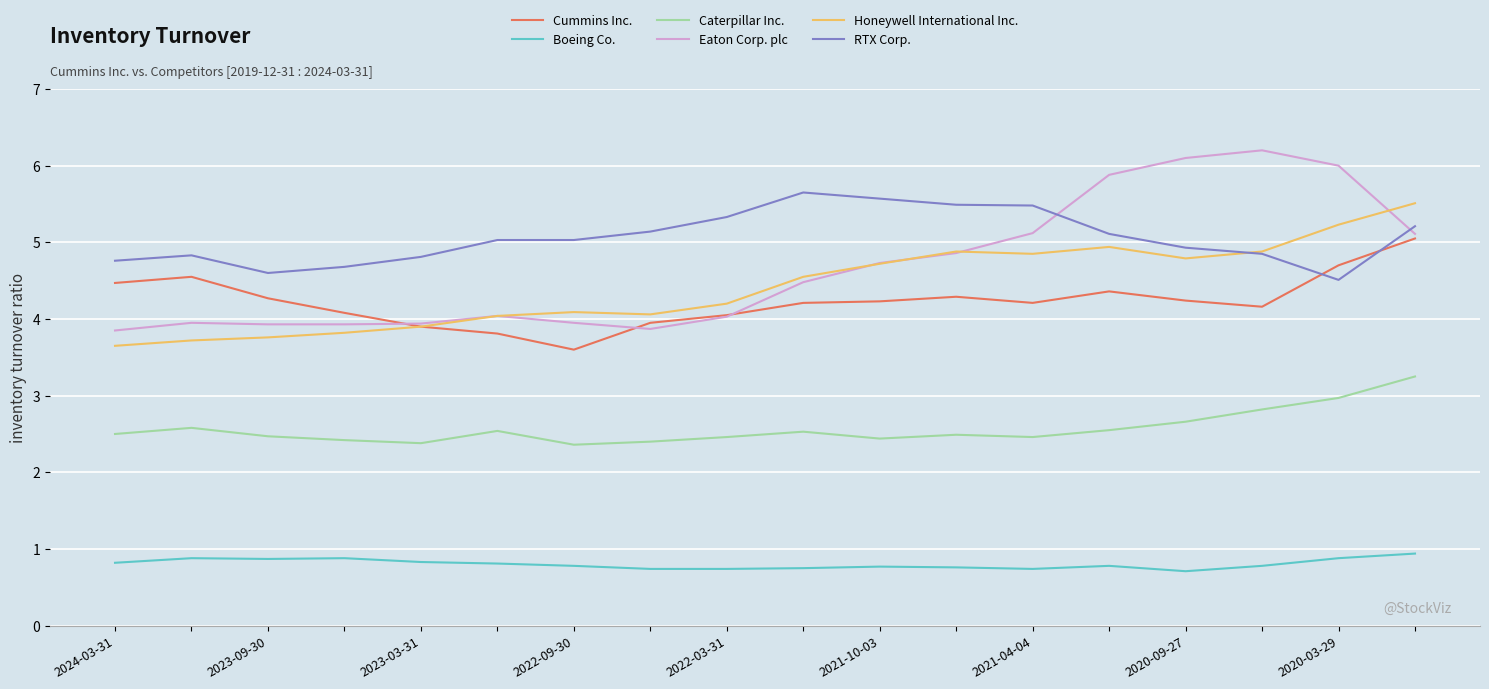

Which series has the largest range (max minus min)?

Eaton Corp. plc